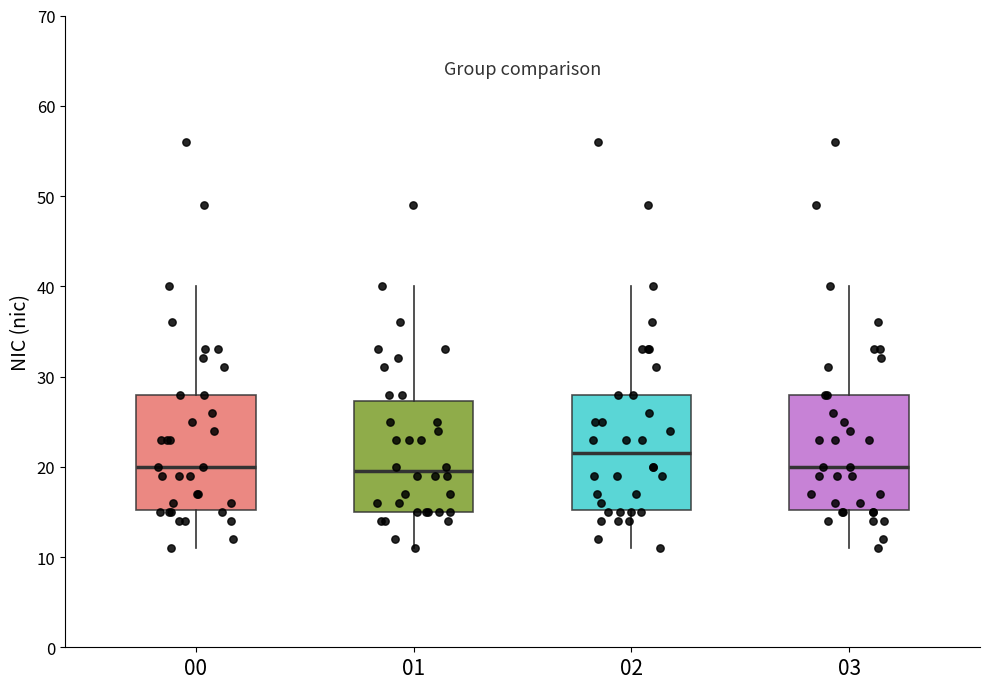

Reading left to right, read every box against the y-axis: the position of its median line, the range the box covers, and the ends of its whiskers. The values are not printed on the chart, so give them approximately, as read against the axis.

00: median 20, box 15 to 28, whiskers 11 to 40
01: median 20, box 15 to 27, whiskers 11 to 40
02: median 22, box 15 to 28, whiskers 11 to 40
03: median 20, box 15 to 28, whiskers 11 to 40